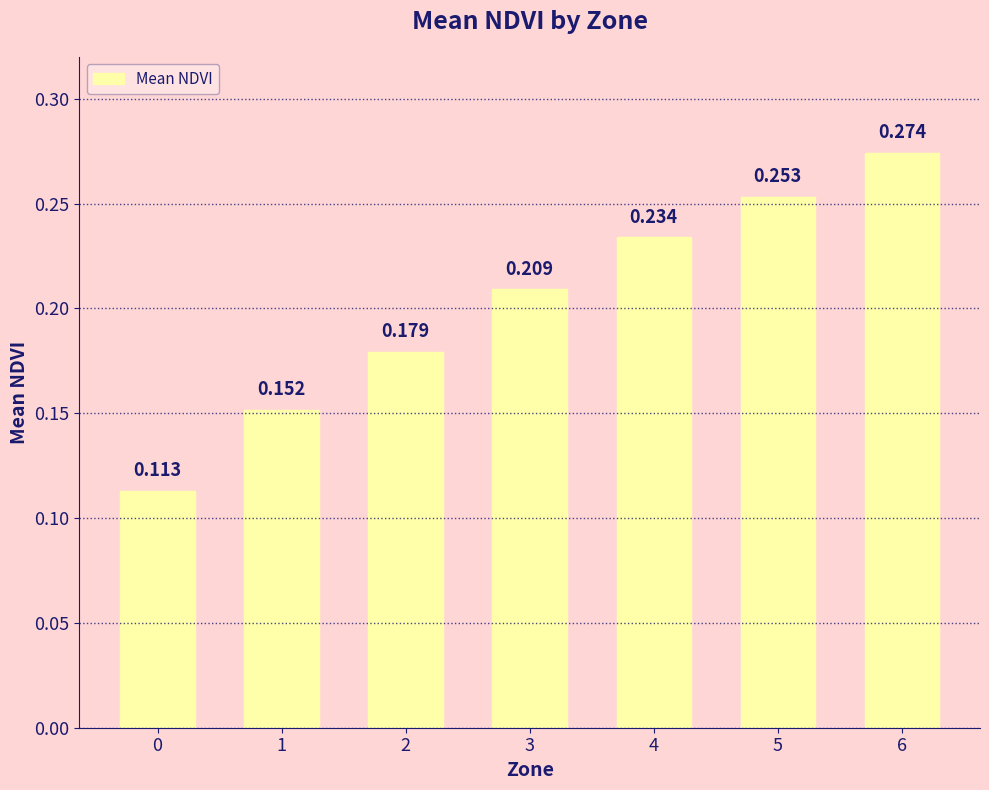

Is it true that the value at 1 is 0.2?

True